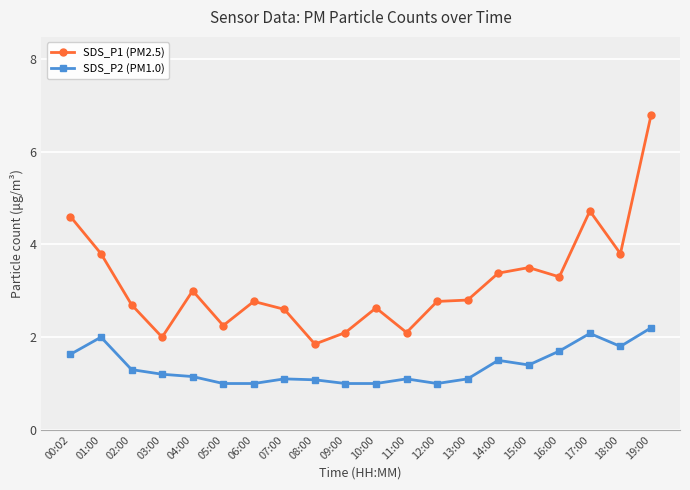

At 10:00, list the series in order from smallest to largest.

SDS_P2 (PM1.0), SDS_P1 (PM2.5)